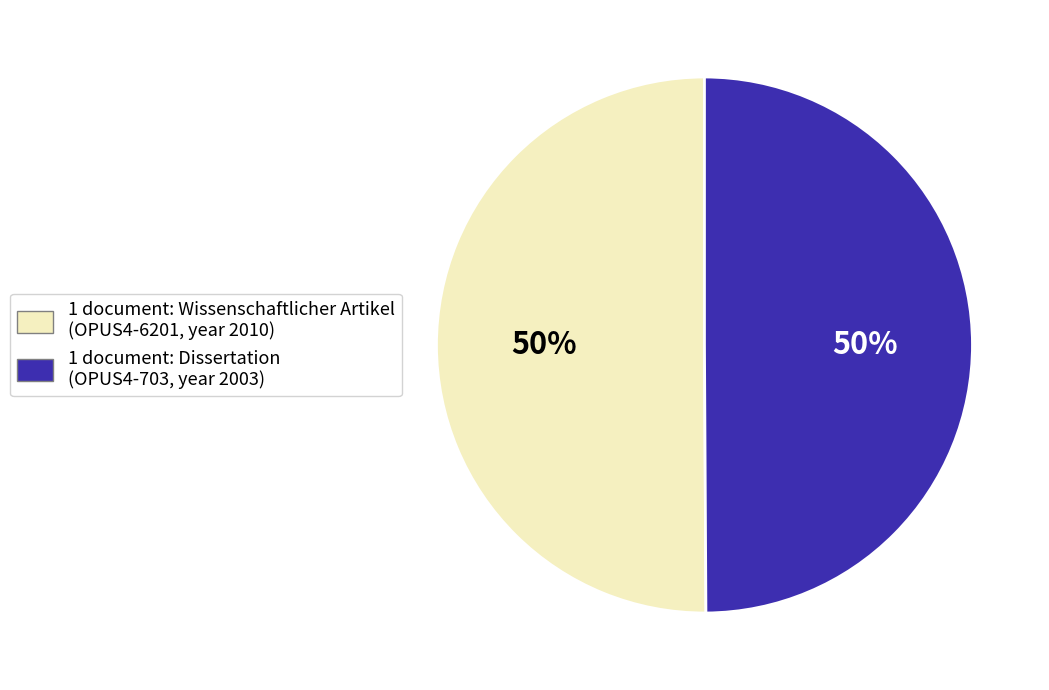

To the nearest percent, what is the average slice percentage?

50%